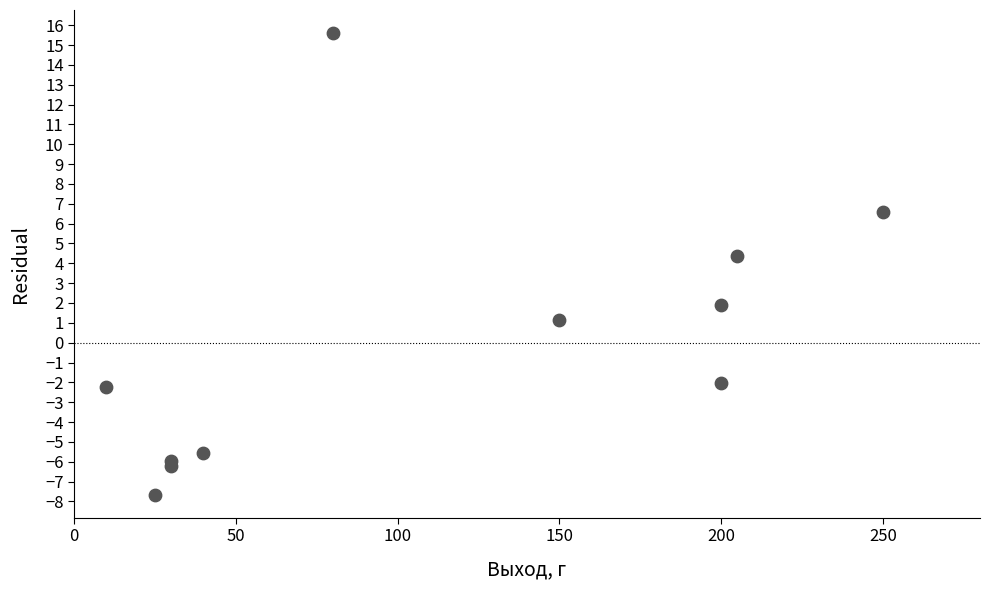

What is the average X value?

110.9